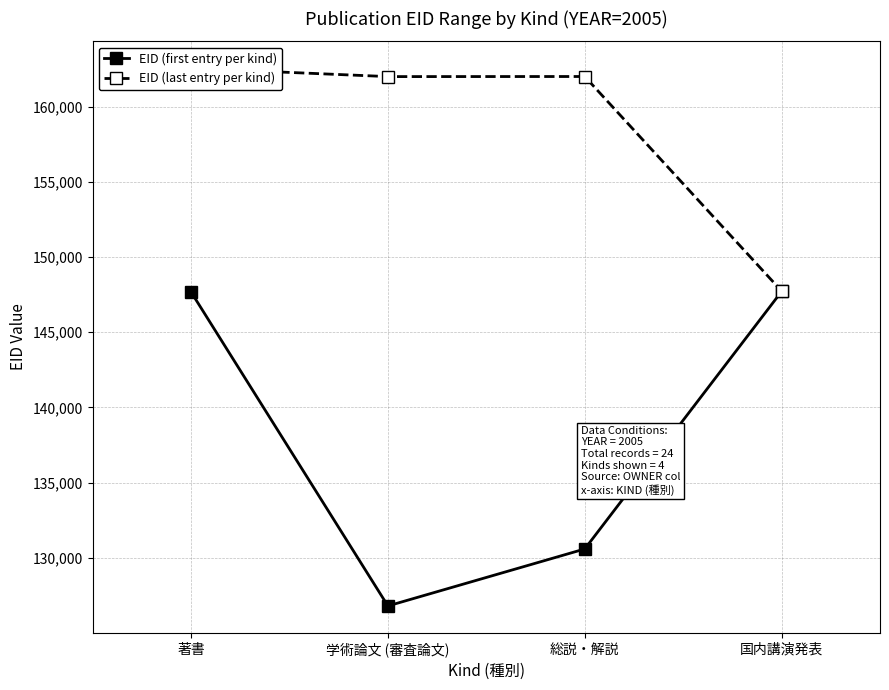

Which series has the largest total across all categories?

EID (last entry per kind)